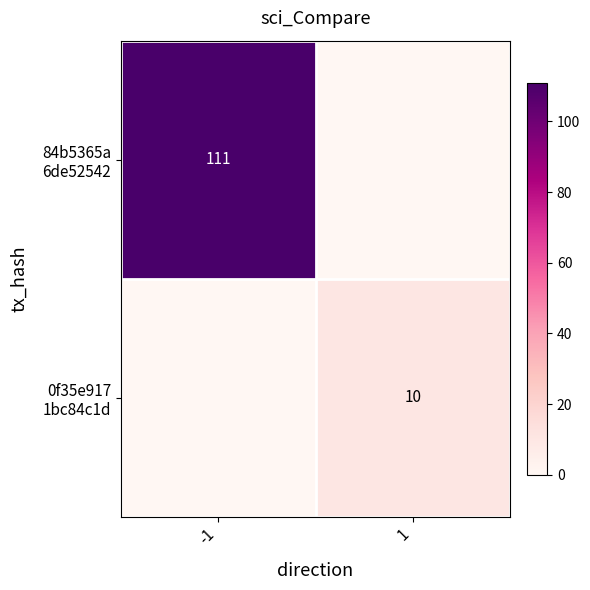

Which category has the lowest value in the 84b5365a 6de52542 series?

1